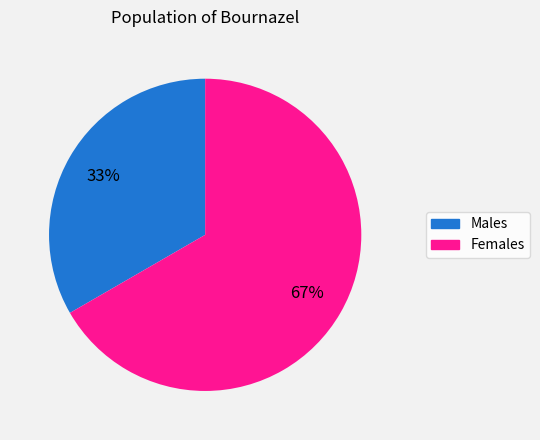

To the nearest percent, what is the average slice percentage?

50%